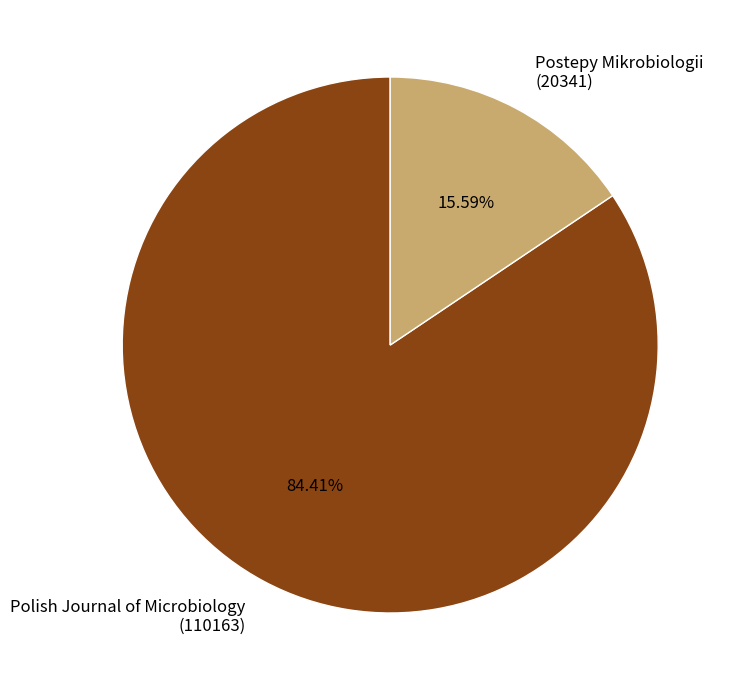

Rank the categories by value from lowest to highest.

Postepy Mikrobiologii (20341), Polish Journal of Microbiology (110163)